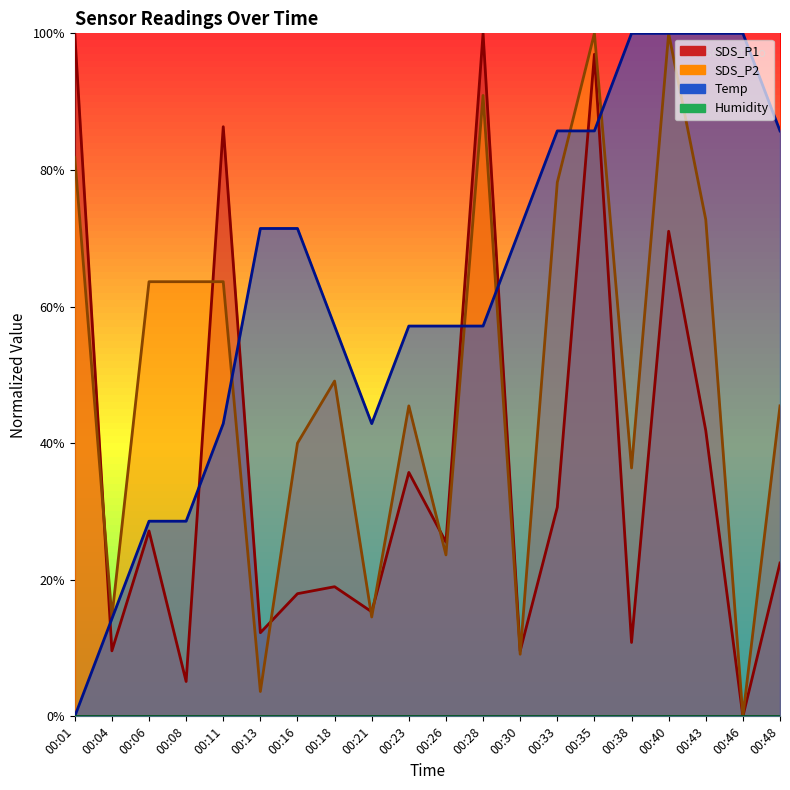

How many data points in Temp are above 0?

19